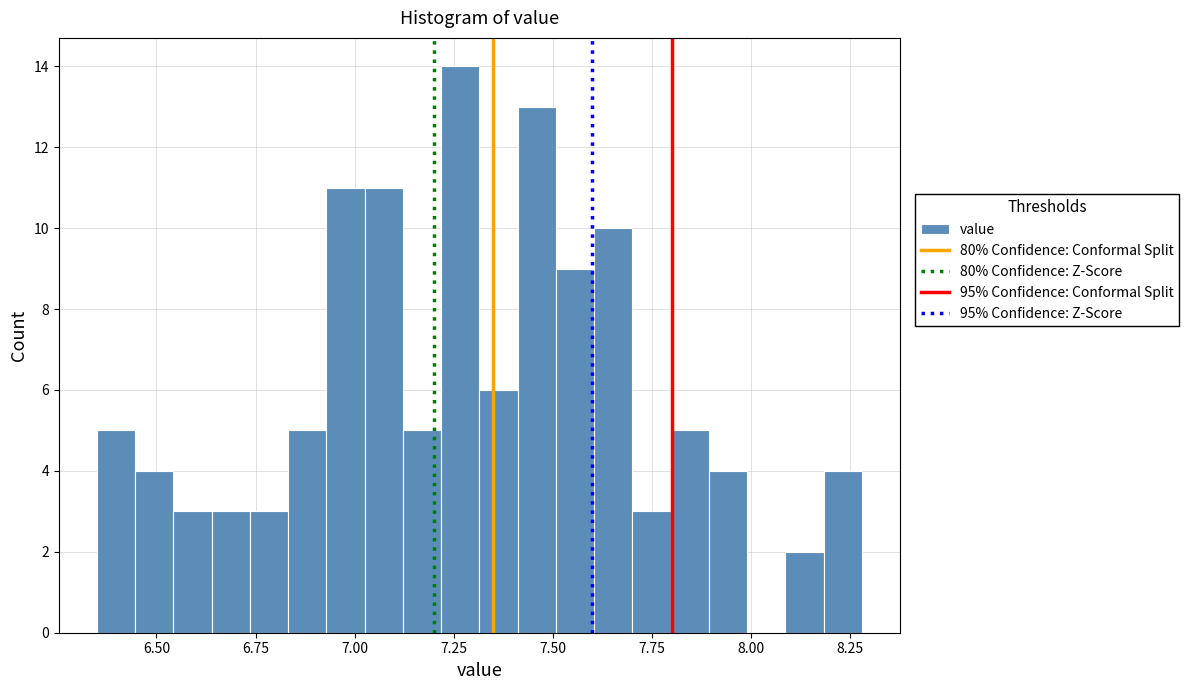

Around what value on the x-axis is the tallest bar? Give the approximate position of its centre, as read against the axis.

7.25